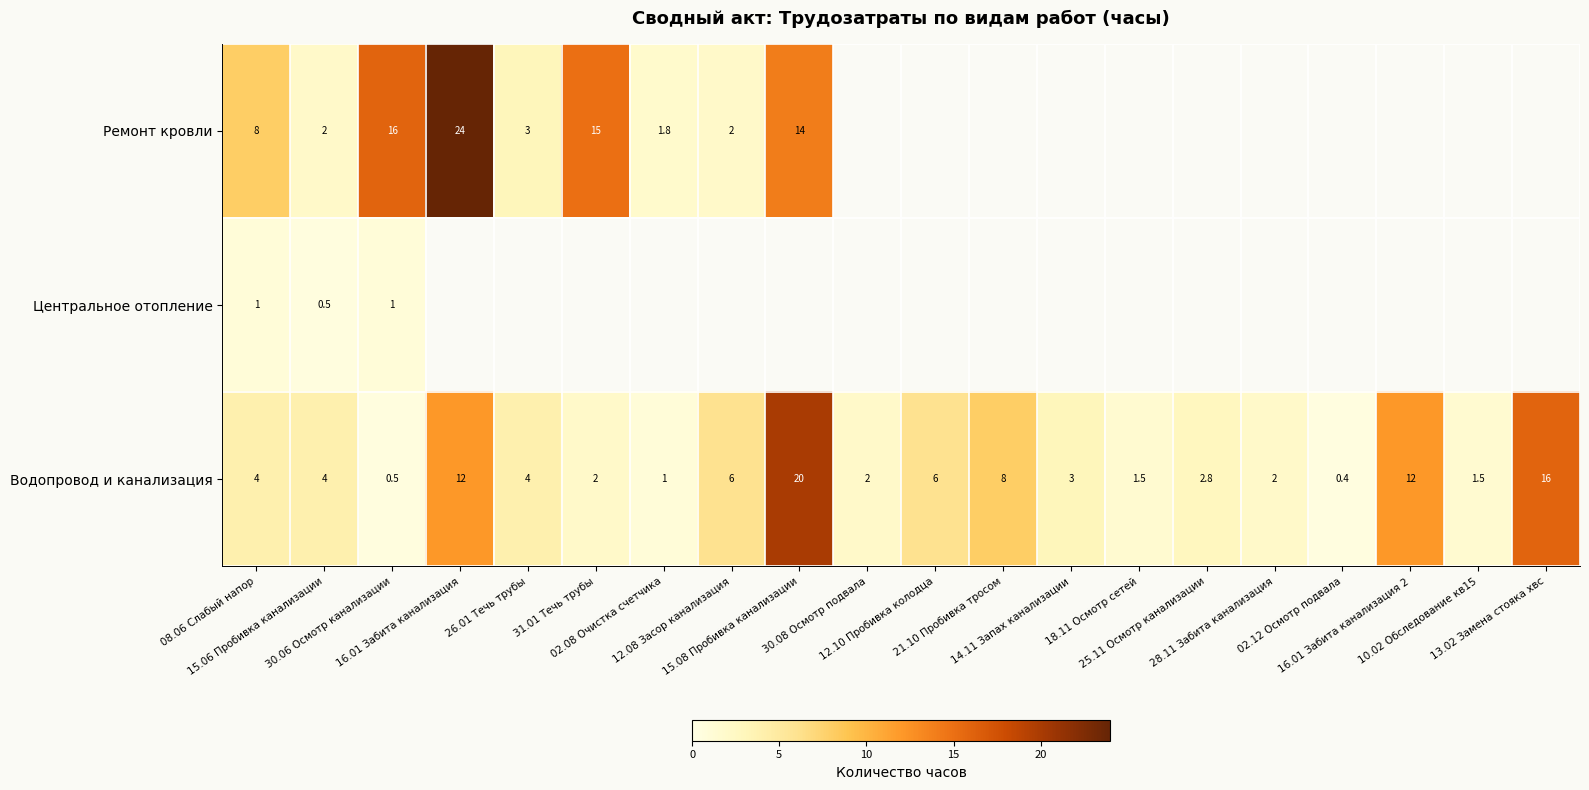

What is the difference between the maximum and minimum values in the Ремонт кровли series?

22.2